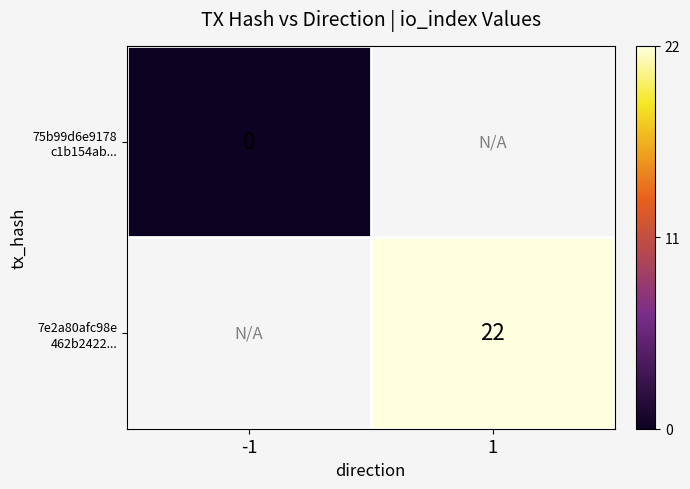

At how many categories does at least one series exceed 7?

1